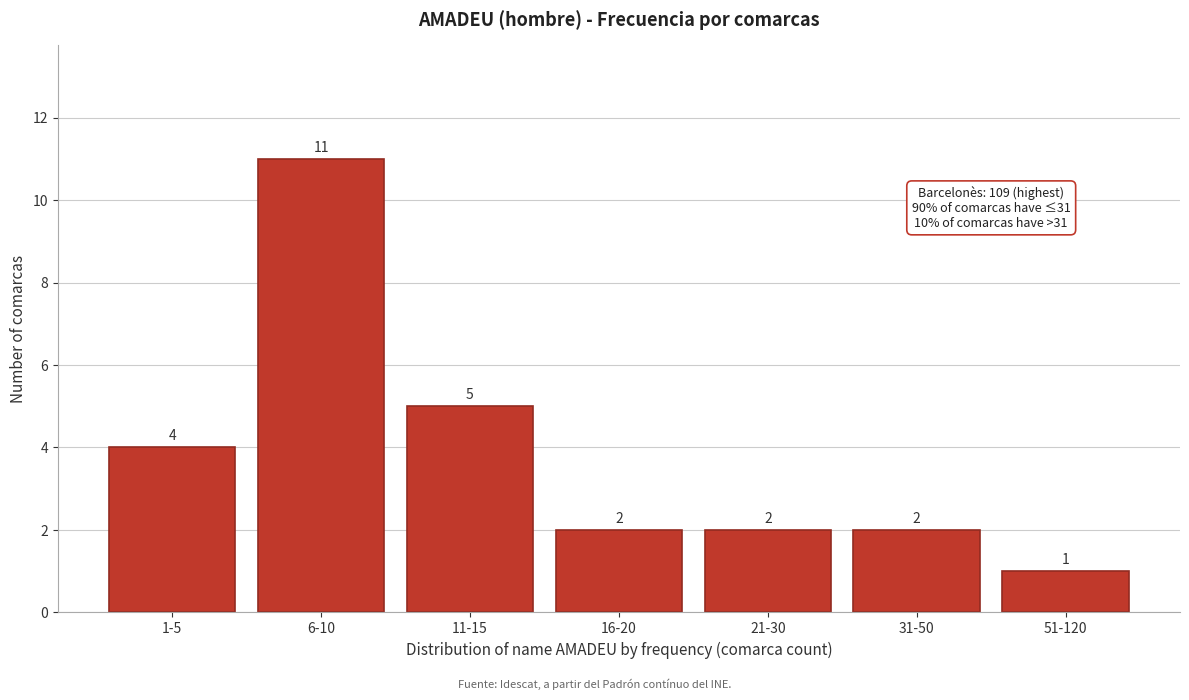

Reading left to right, what are all the values shown in this chart?

4	11	5	2	2	2	1